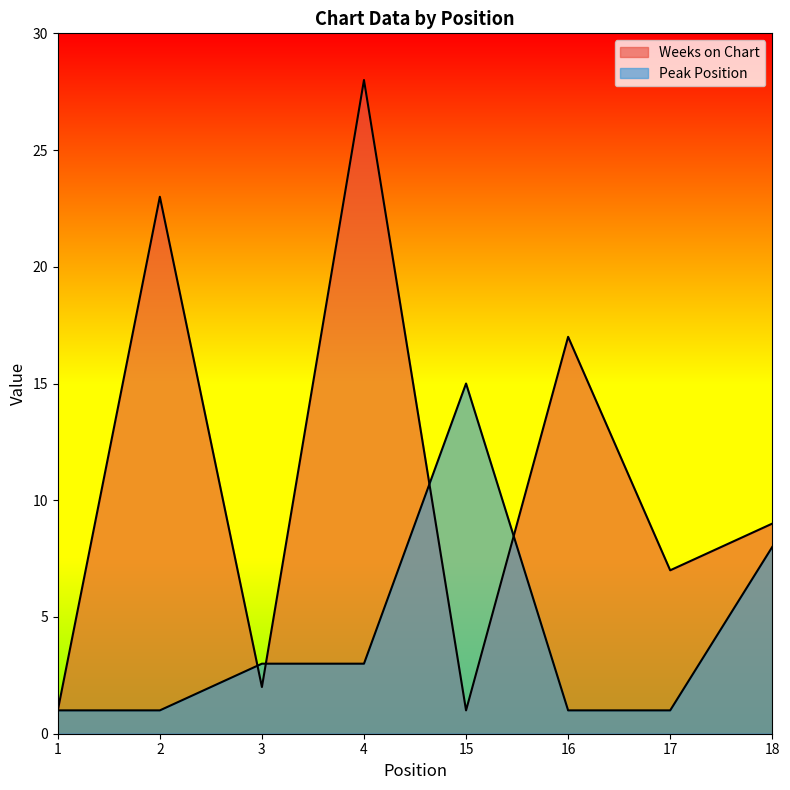

What is the sum of the Weeks on Chart values at 15 and 2?

24